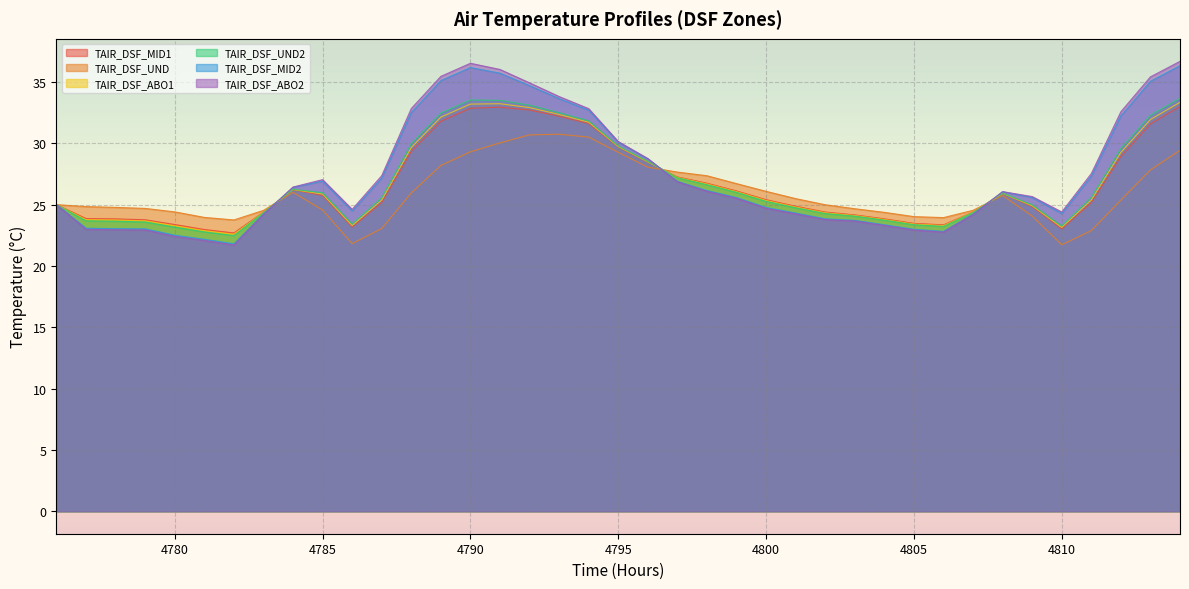

What is the sum of all TAIR_DSF_MID2 values?

1064.8